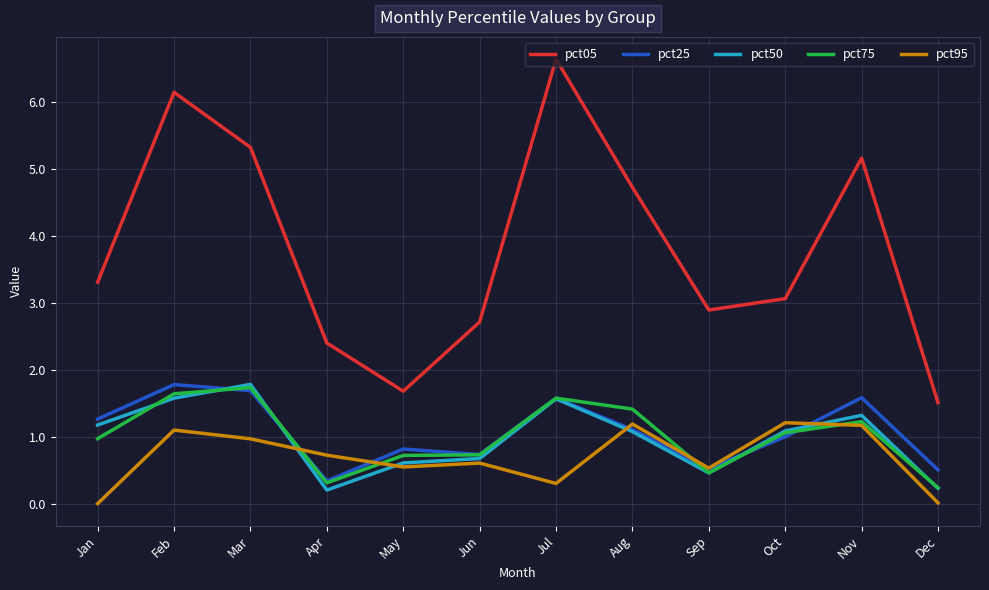

What is the difference between the pct05 values at Apr and Oct?

0.7